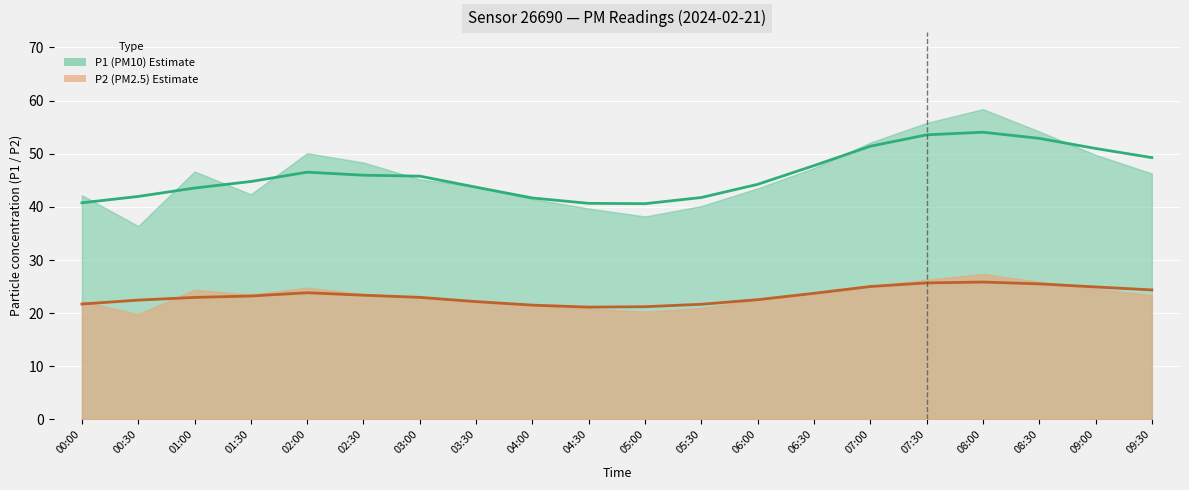

How many data points in P2 are less than 23?

9